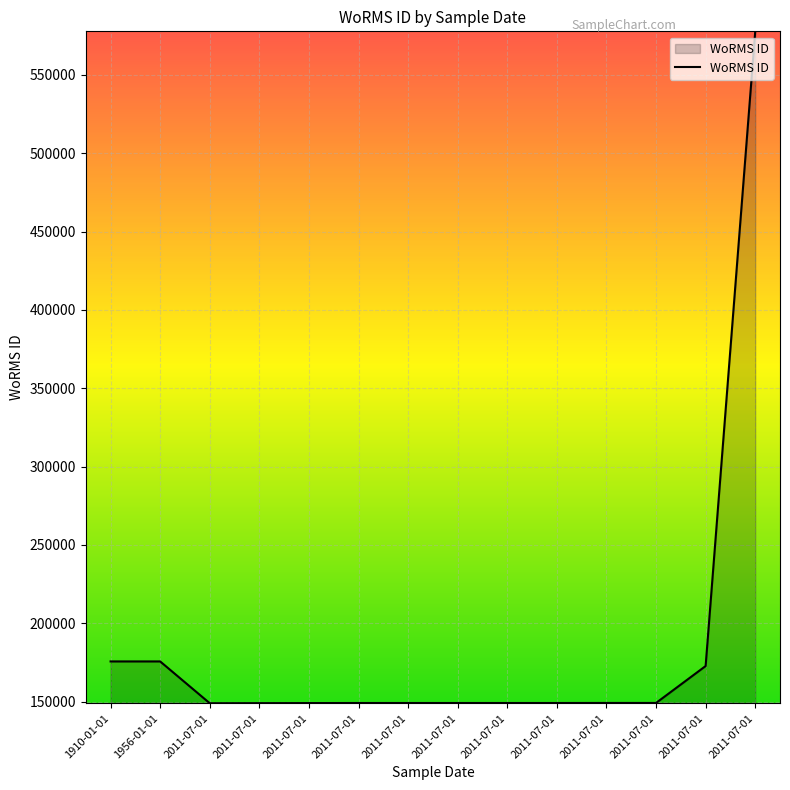

Does the chart have visible grid lines?

Yes